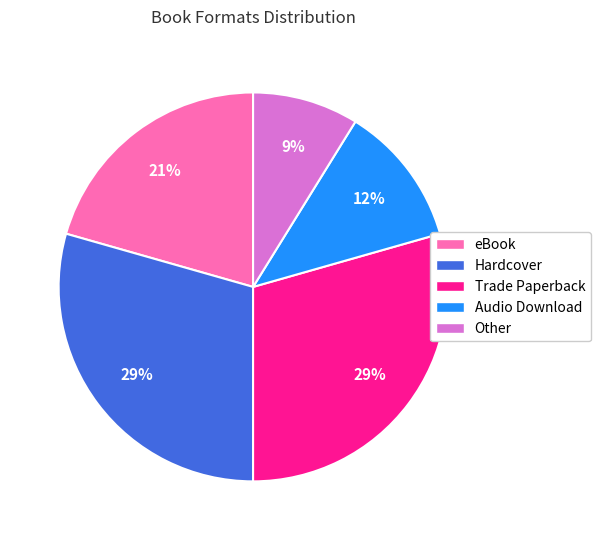

What percentage is the Other slice, to the nearest percent?

9%